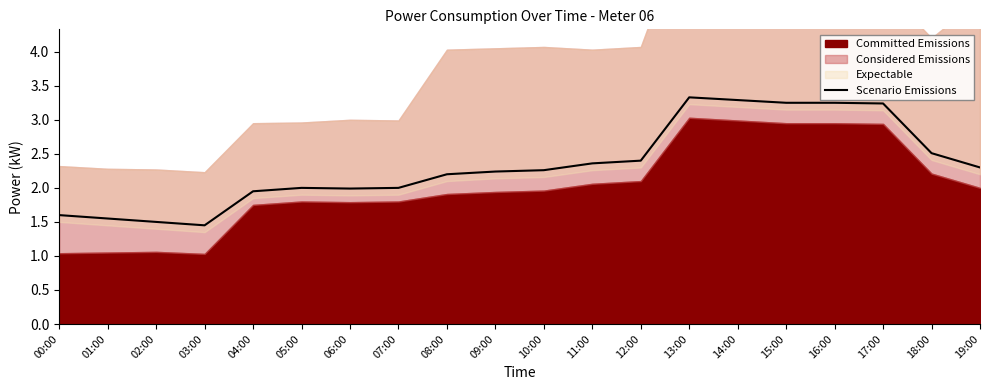

What is the change in value from 05:00 to 08:00?

+0.2